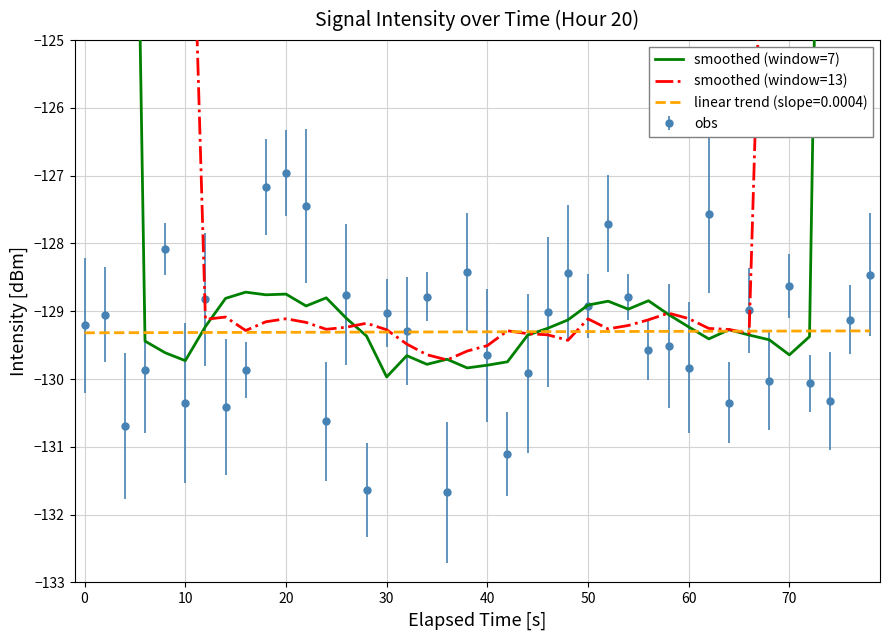

Which category has the highest value in the obs series?

20